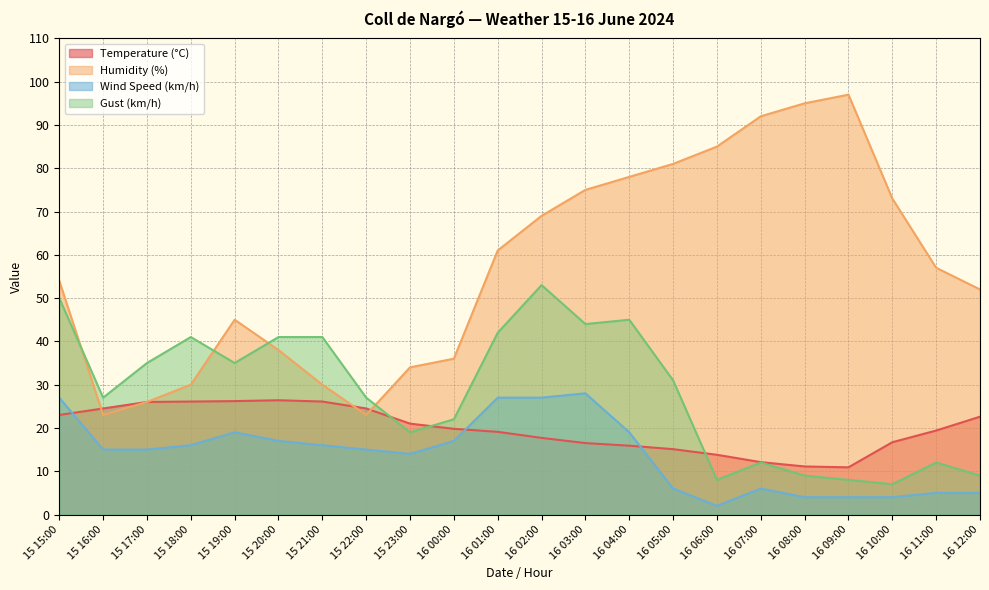

After their last crossing, which series has the higher values: Humidity (%) or Gust (km/h)?

Humidity (%)